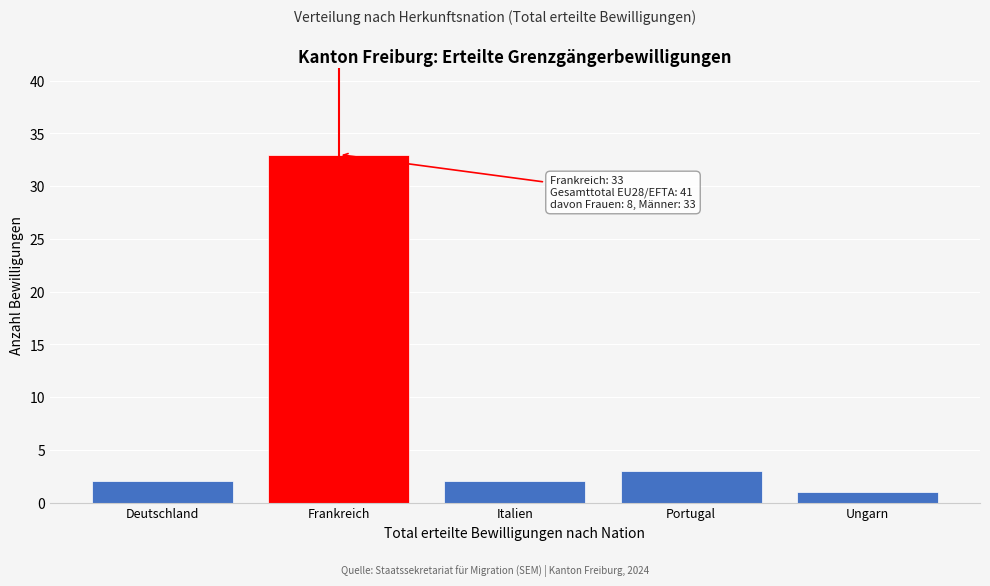

Reading left to right, extract all data points from this chart.

Deutschland=2	Frankreich=33	Italien=2	Portugal=3	Ungarn=1